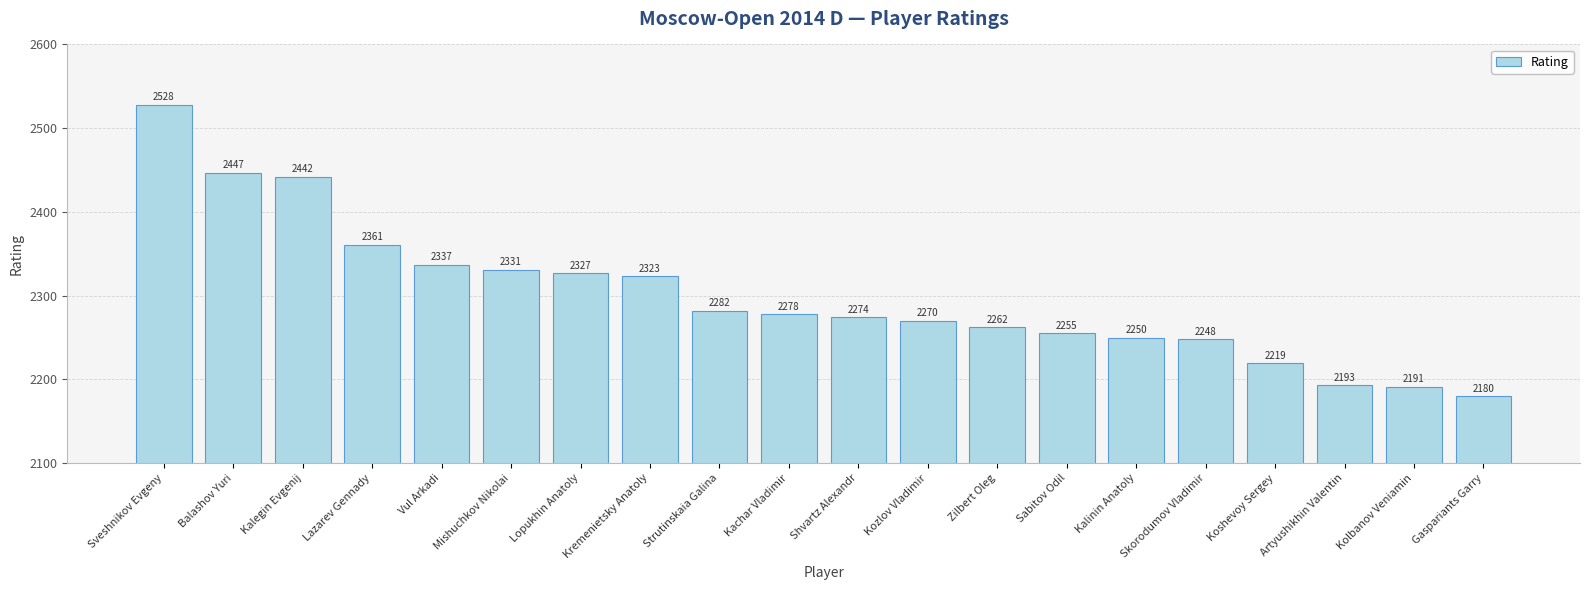

Reading left to right, transcribe all the data shown in this chart.

2528	2447	2442	2361	2337	2331	2327	2323	2282	2278	2274	2270	2262	2255	2250	2248	2219	2193	2191	2180